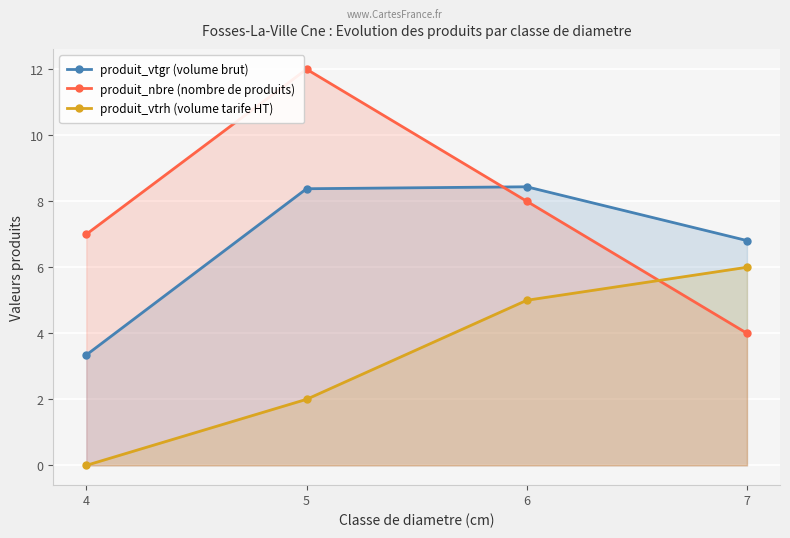

How many lines are shown in the chart?

3